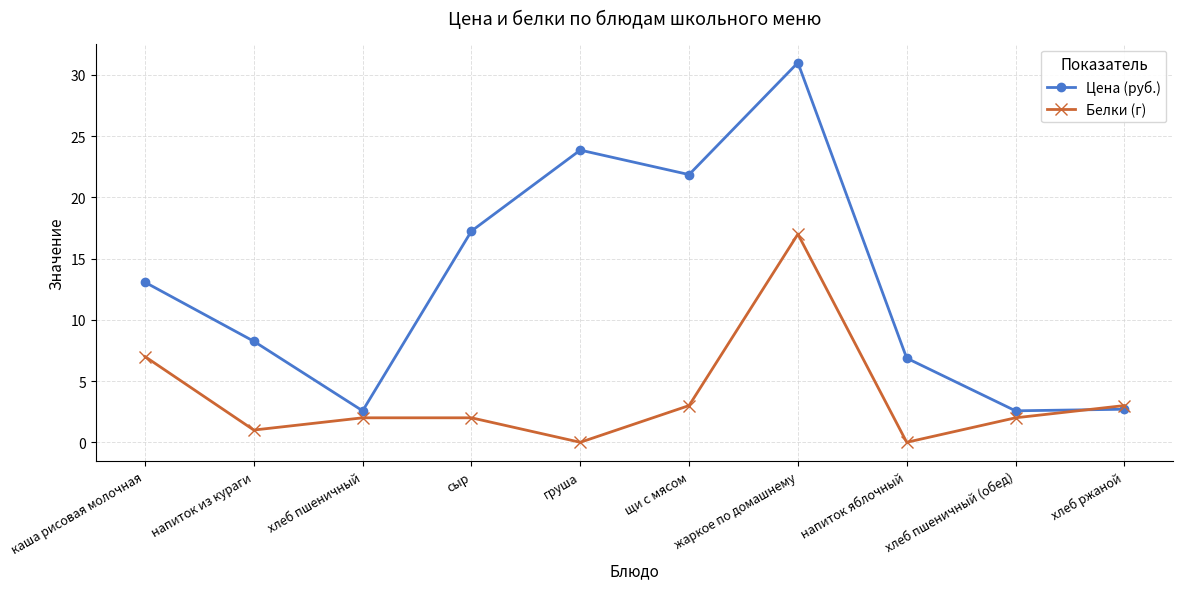

Which series has the largest total across all categories?

Цена (руб.)